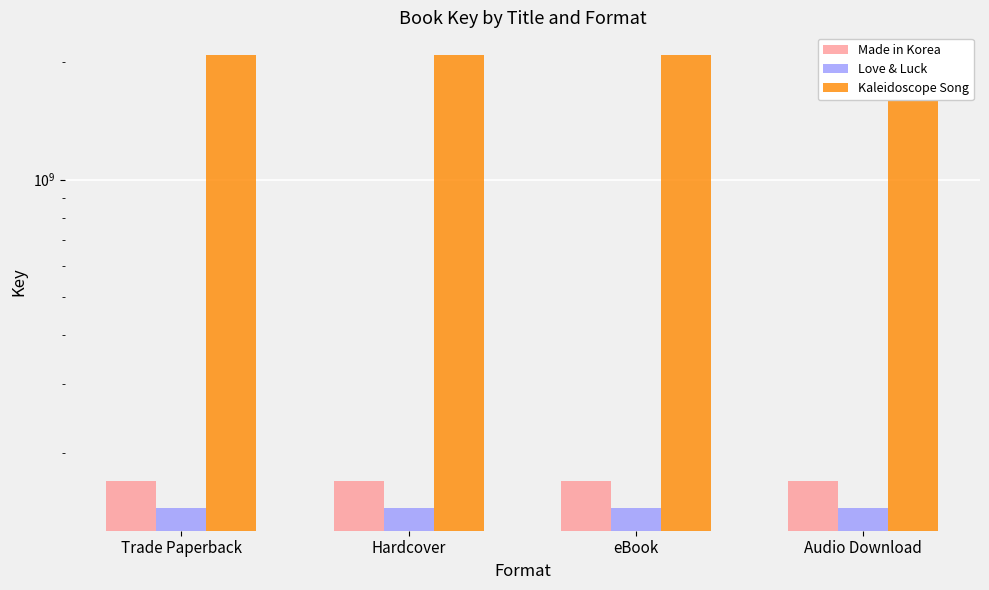

Reading left to right, transcribe all the data shown in this chart.

Made in Korea: 169743734	169743734	169743734	169743734
Love & Luck: 144453359	144453359	144453359	144453359
Kaleidoscope Song: 2084644062	2084644062	2084644062	2084644062